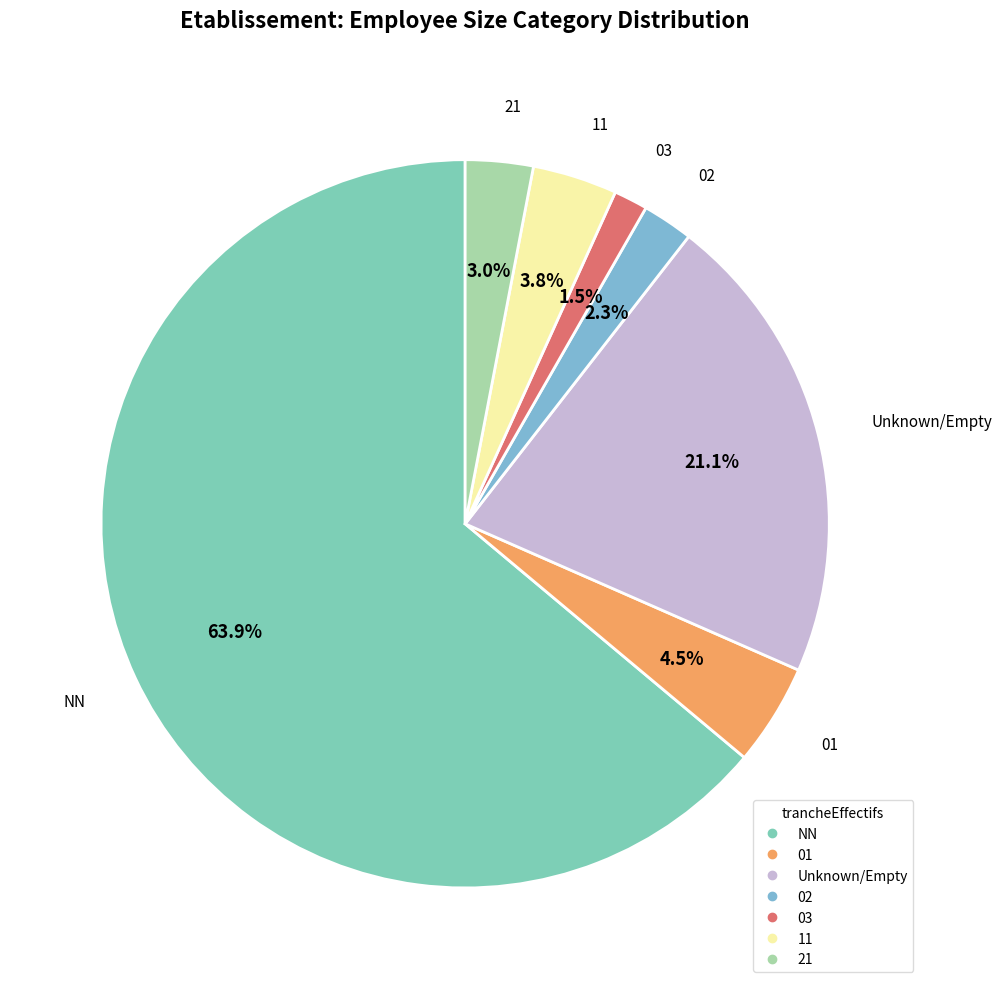

Count the number of slices in the pie.

7